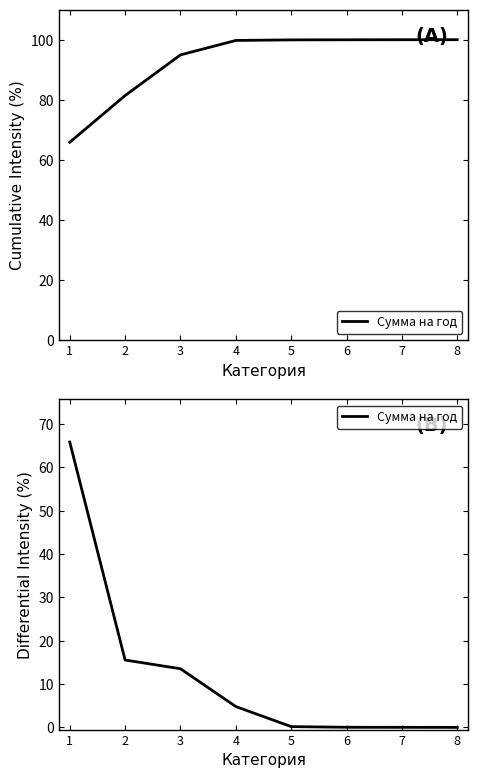

The chart shows a value of 0.0 at 7. True or false?

False